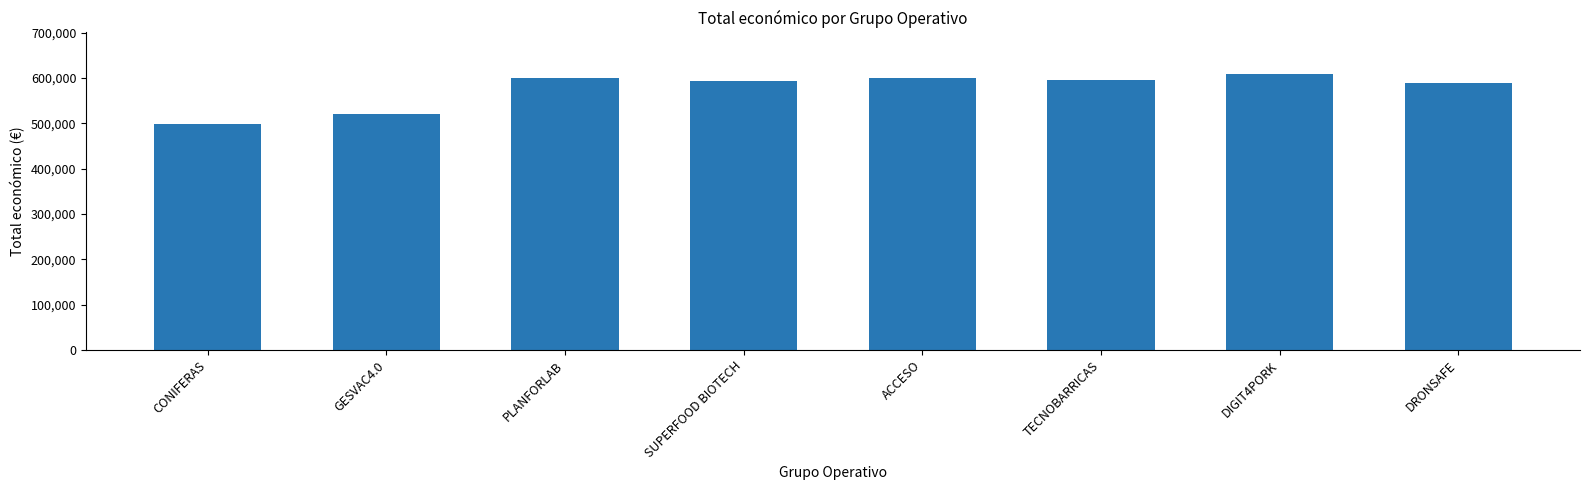

What is the ratio of the value at SUPERFOOD BIOTECH to the value at CONIFERAS?

1.2